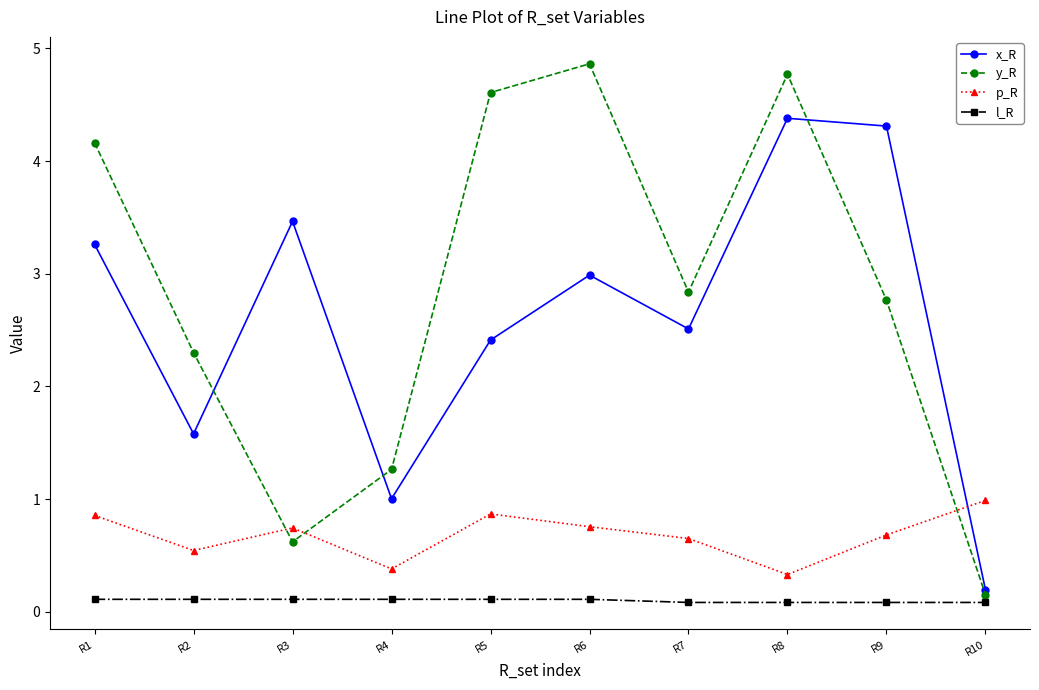

Is the value of x_R at R1 greater than the value of p_R at R4?

Yes